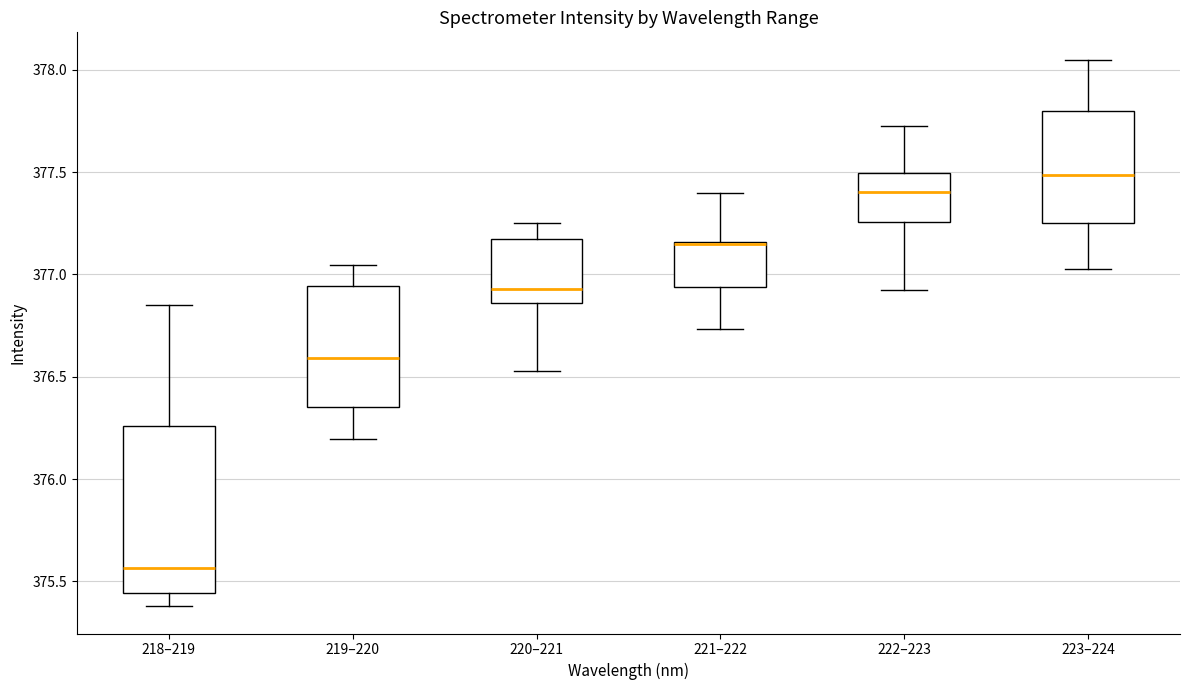

Where is the lower edge of the box for 219–220 on the y-axis? The values are not printed on the chart, so give them approximately, as read against the axis.

376.35